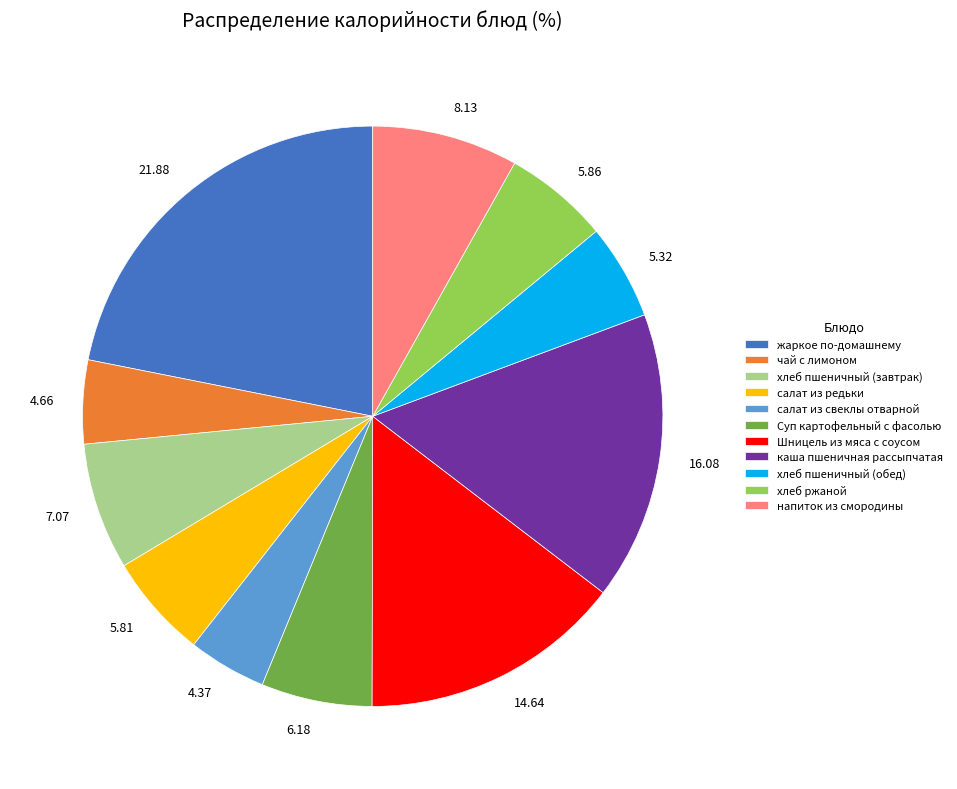

Do салат из свеклы отварной and жаркое по-домашнему together represent more than half of the pie?

No